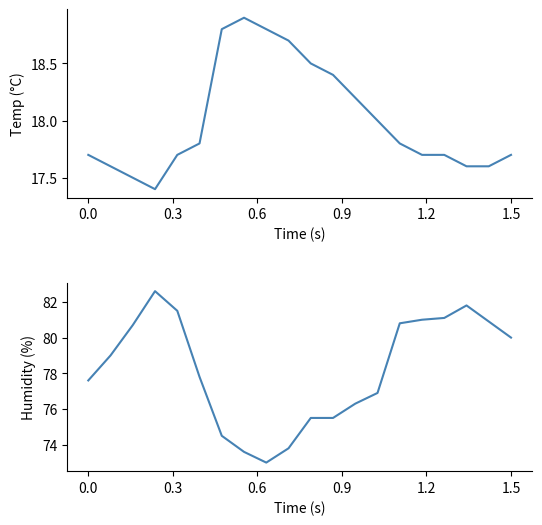

At how many categories does at least one series exceed 70?

20